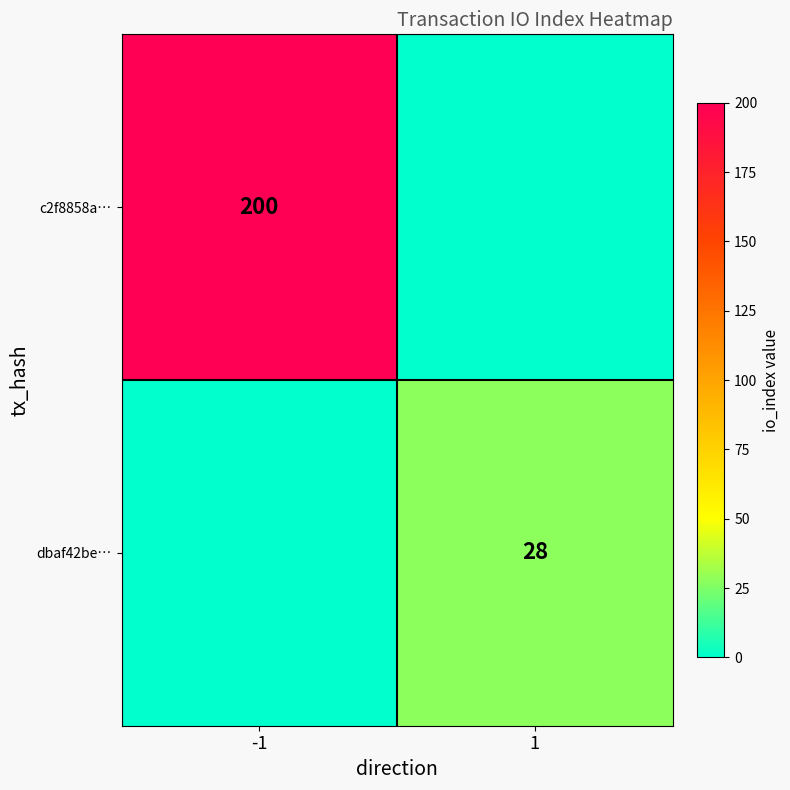

The value of dbaf42be… at 1 is 10. True or false?

False